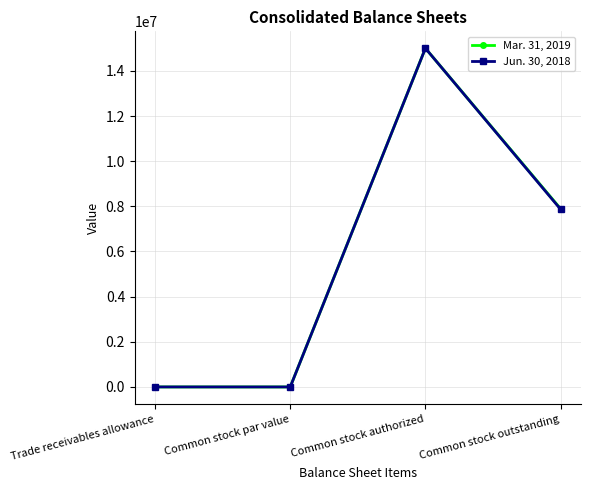

What is the label of the 4th point from the right?

Trade receivables allowance